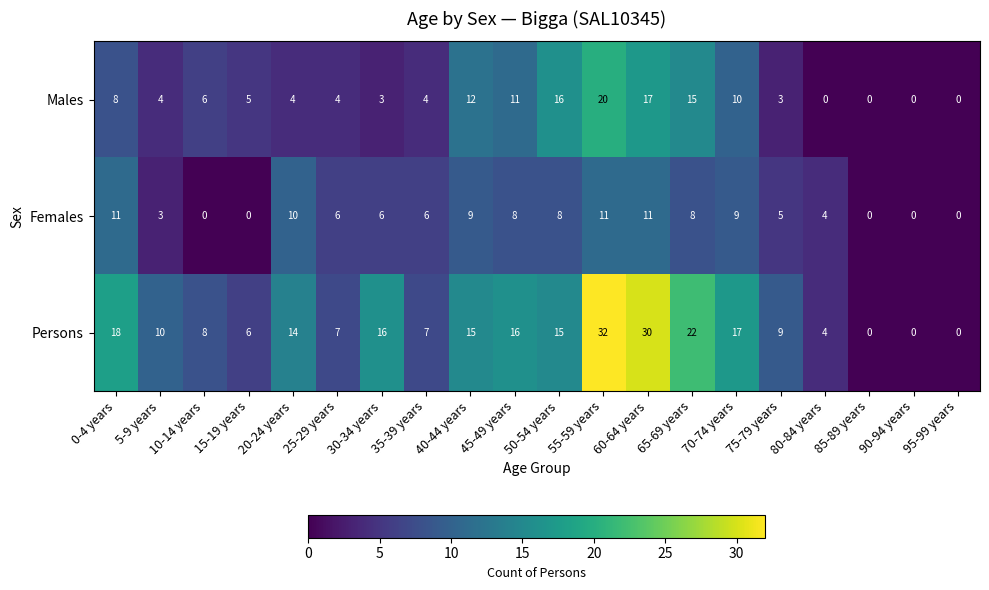

Is the value of Persons at 10-14 years greater than the value of Females at 10-14 years?

Yes